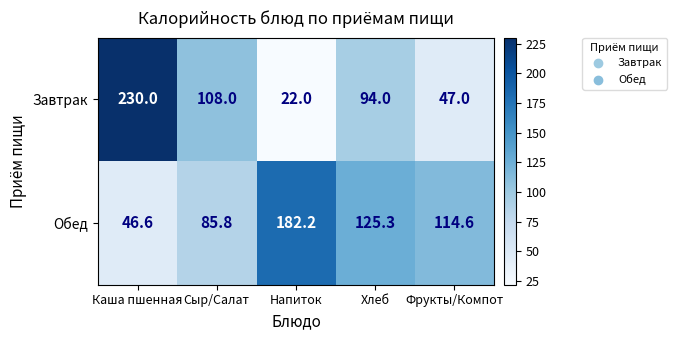

What is the spread (max minus min) of values at Хлеб?

31.3